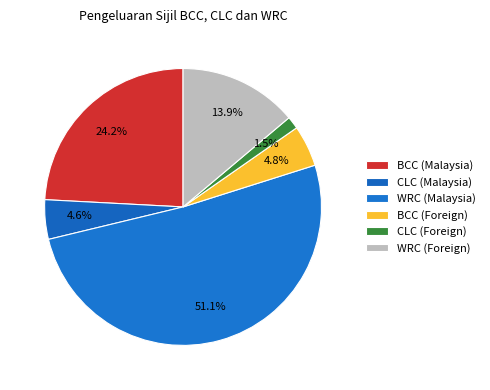

Does any single category account for the majority?

Yes